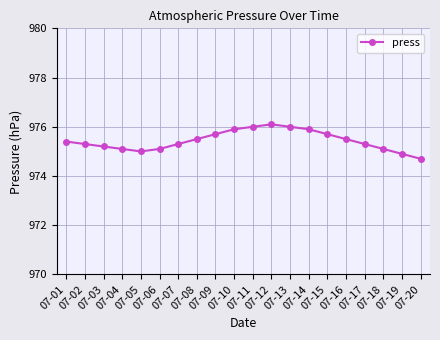

Where is the first local maximum?

07-12